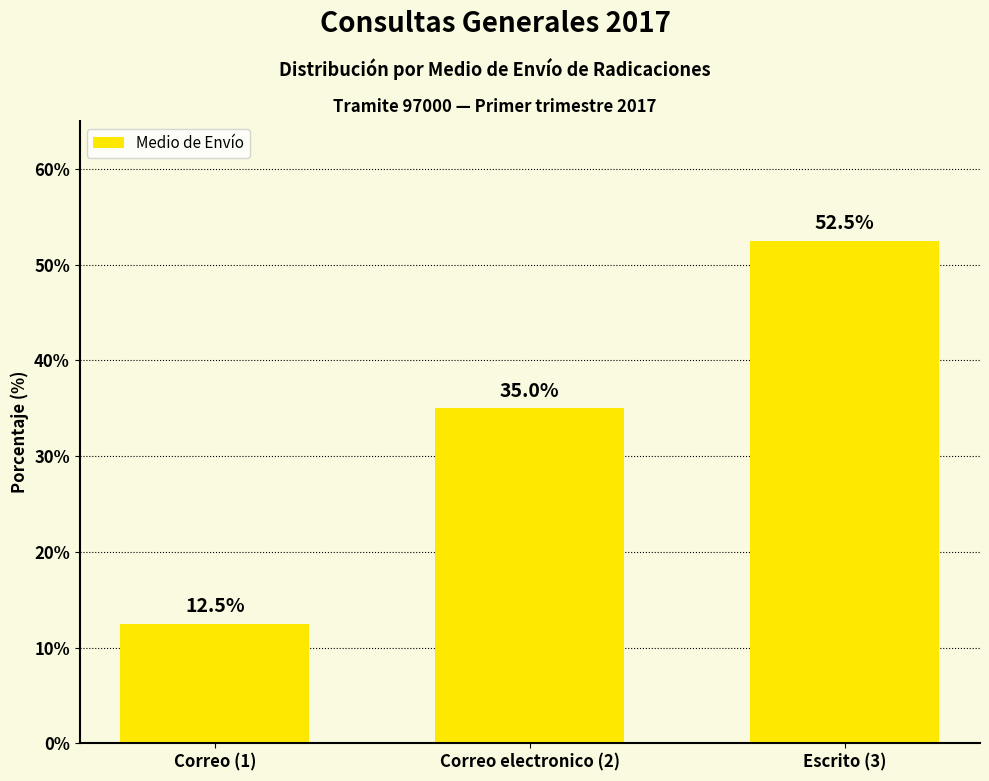

Approximately how many times larger is the value at Escrito (3) compared to Correo electronico (2)?

1.5